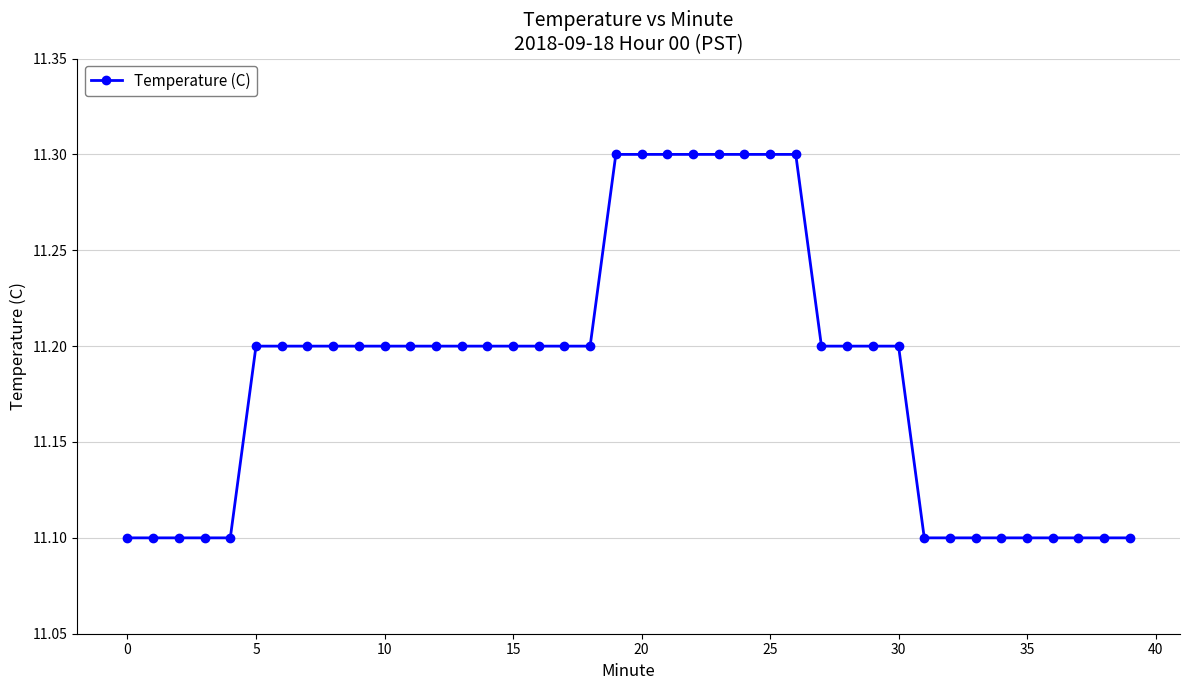

Reading right to left, extract all data points from this chart.

11.1	11.1	11.1	11.1	11.1	11.1	11.1	11.1	11.1	11.2	11.2	11.2	11.2	11.3	11.3	11.3	11.3	11.3	11.3	11.3	11.3	11.2	11.2	11.2	11.2	11.2	11.2	11.2	11.2	11.2	11.2	11.2	11.2	11.2	11.2	11.1	11.1	11.1	11.1	11.1